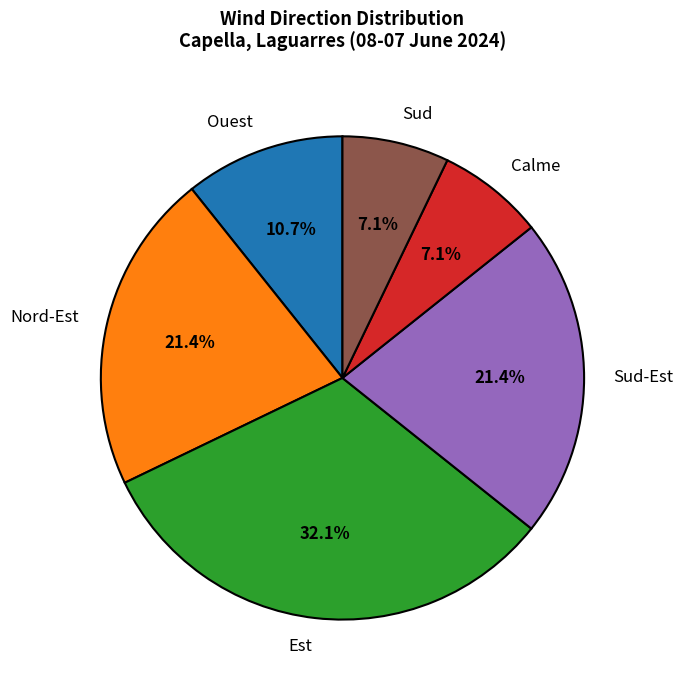

Which category has the biggest portion of the pie?

Est